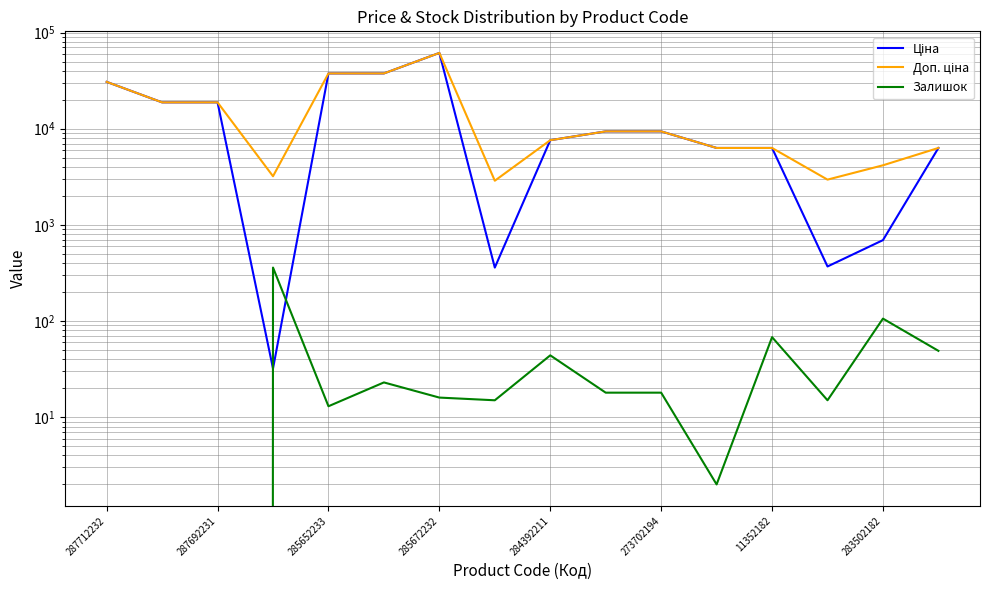

Does the chart display data point markers on the line(s)?

No